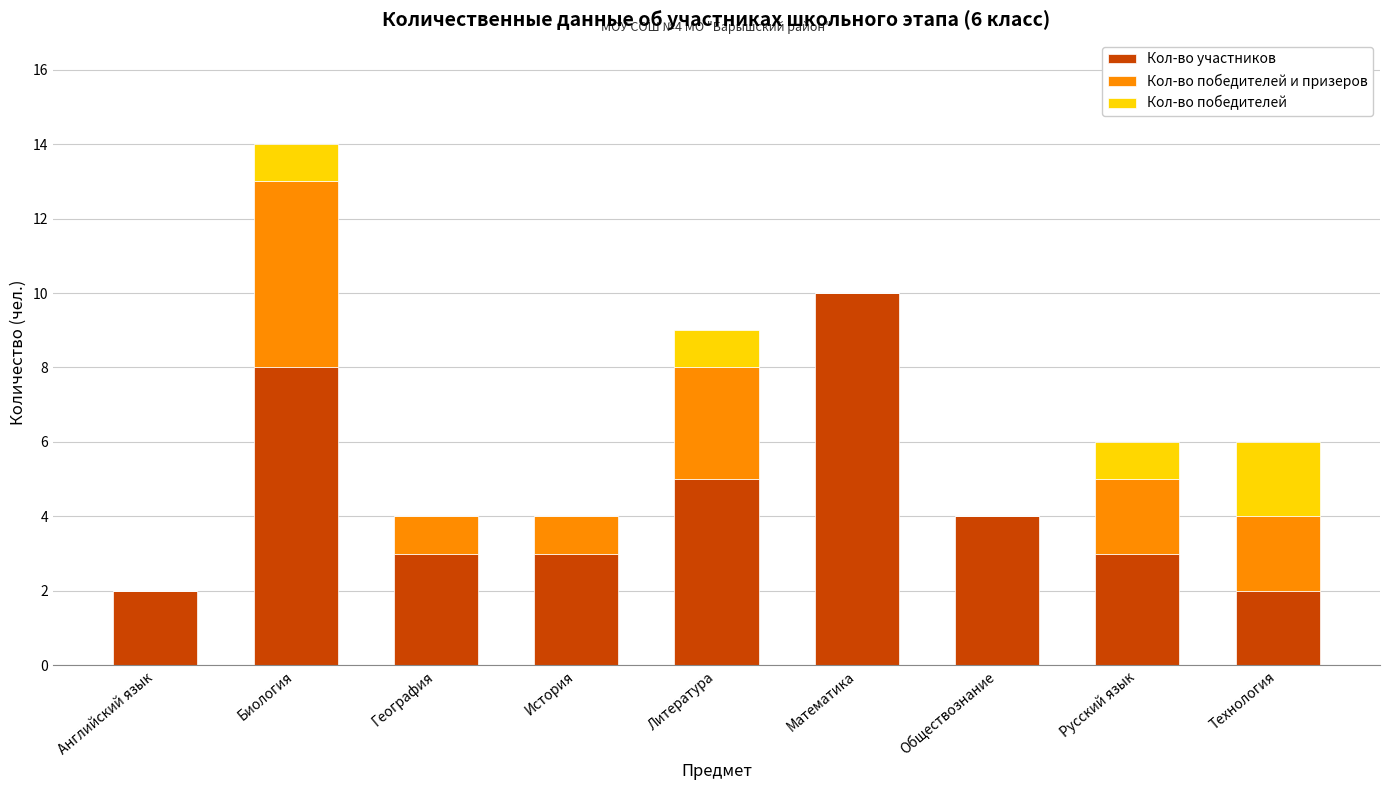

Is it true that Кол-во участников equals 6 at Обществознание?

False